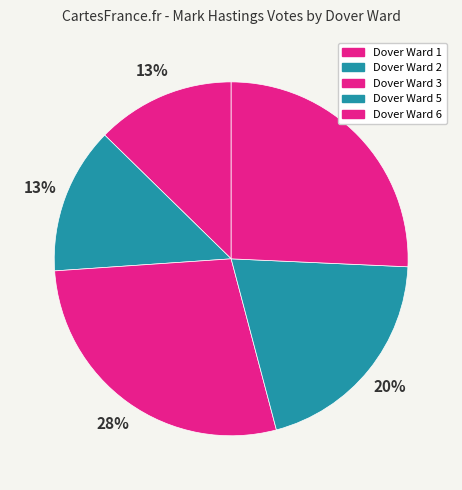

How many segments does this pie chart have?

5